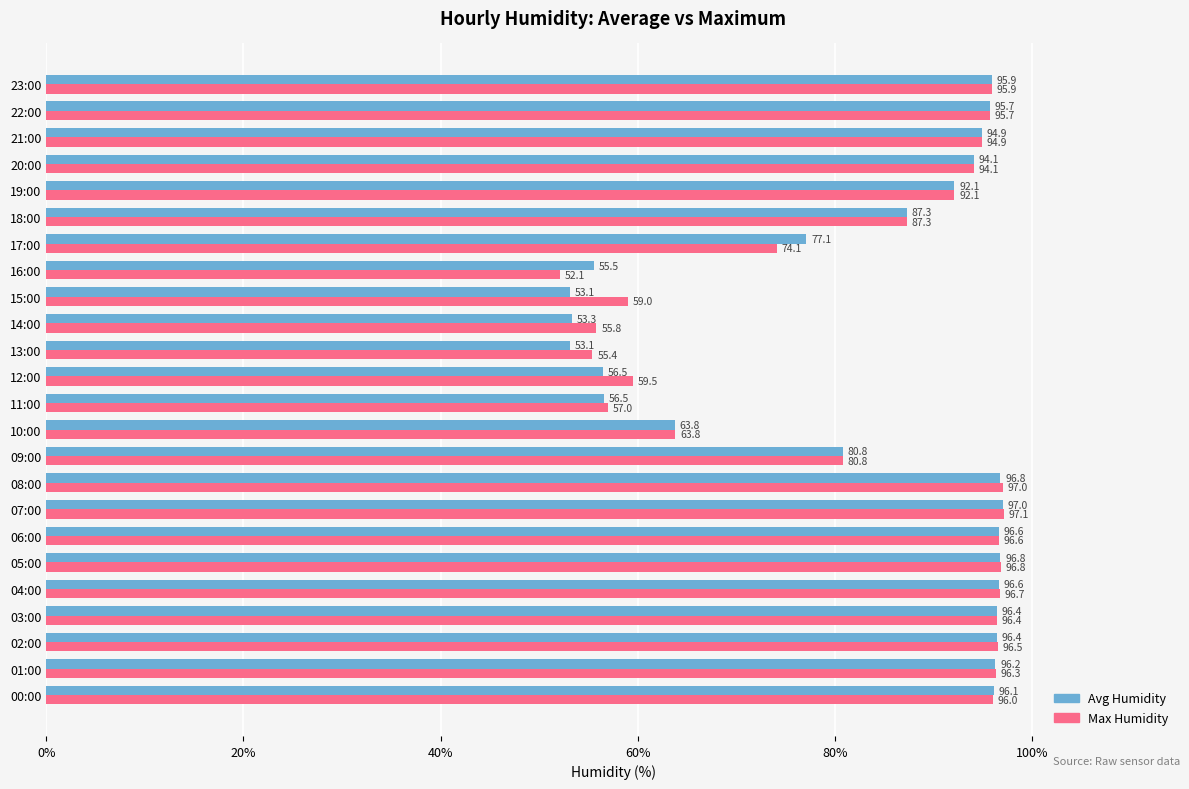

Which series has the largest range (max minus min)?

Max Humidity